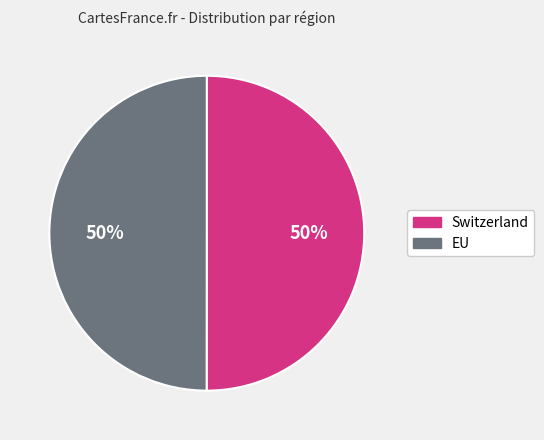

Is it true that Switzerland is 65% of the pie?

False